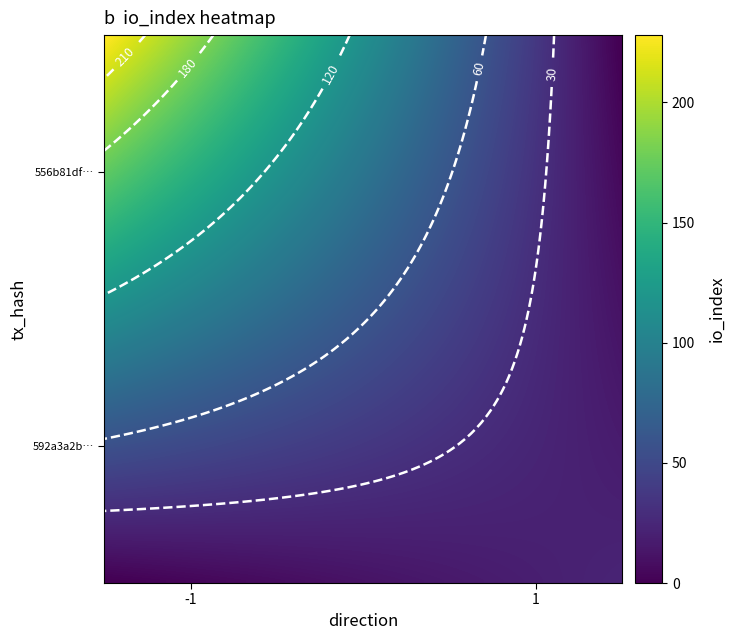

Reading left to right, transcribe all the data shown in this chart.

556b81df01c8680eca7b85e725e827dd39a463c: direction=-1	io_index=228
592a3a2ba5639226dc013dac4c5e44695a7da72: direction=1	io_index=23